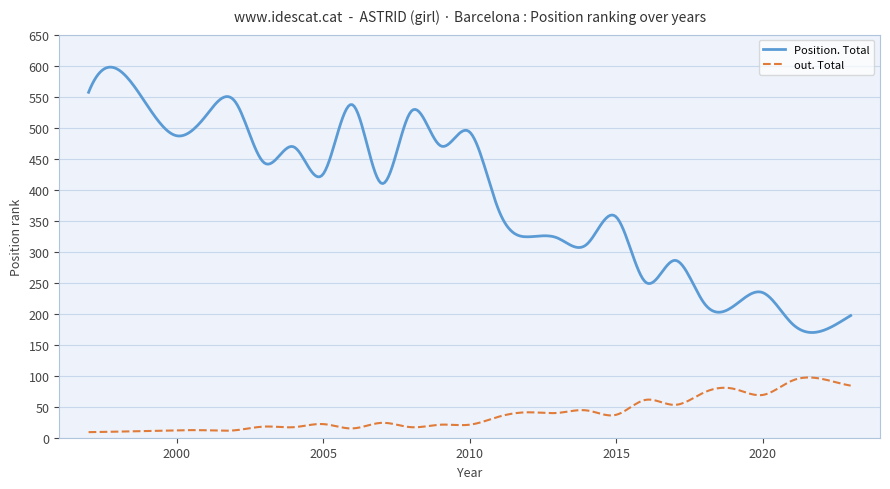

Which series has the largest range (max minus min)?

Position. Total